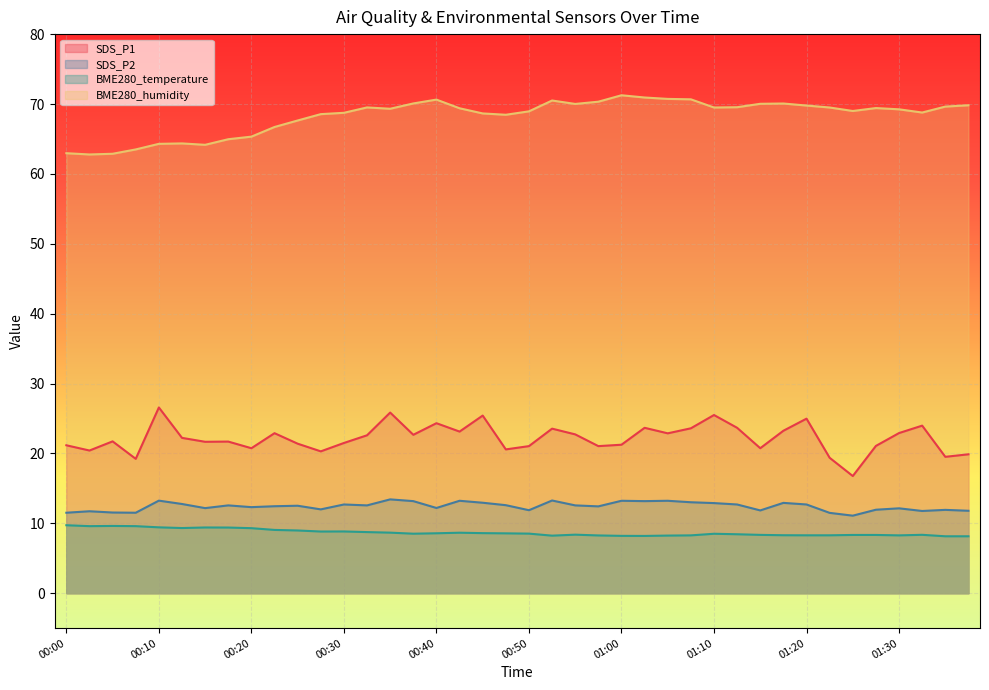

Where does the BME280_humidity series first go above 69?

00:33